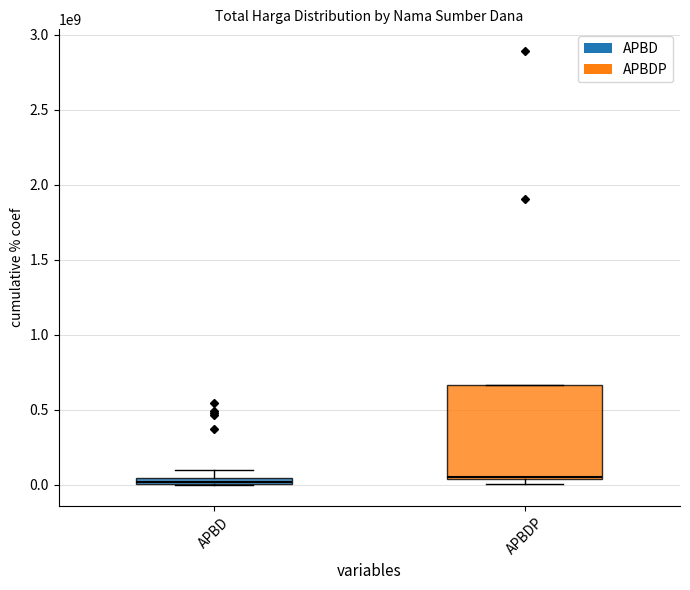

True or false: the data shows 541071000 at APBD.

True